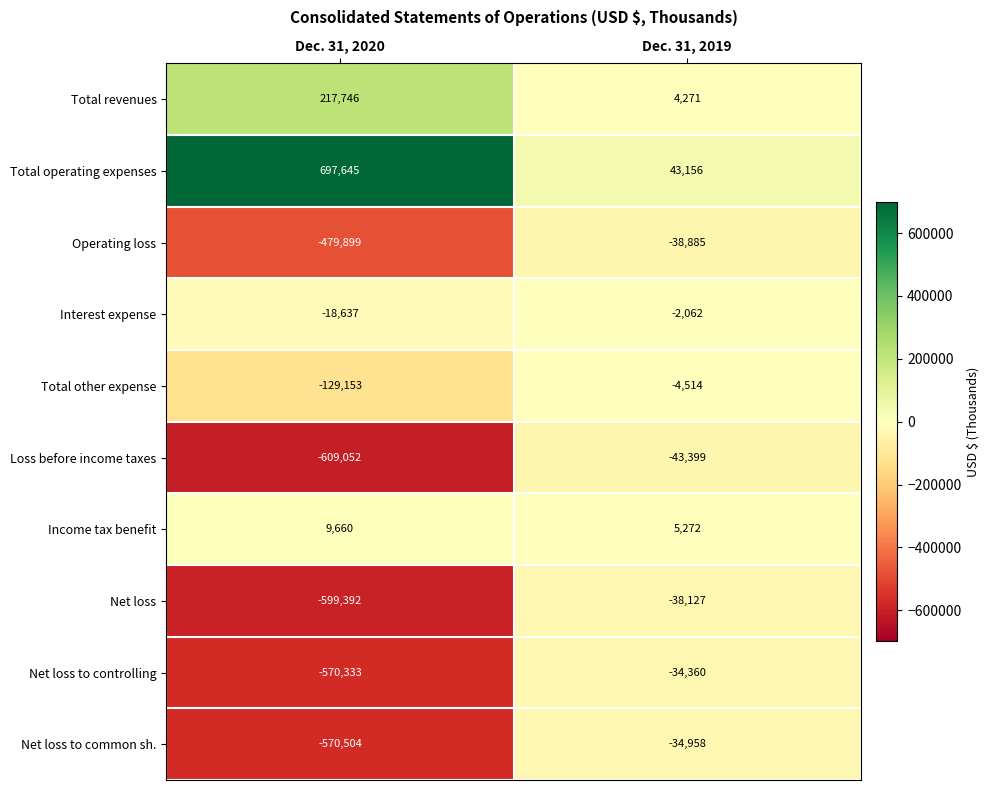

What is the difference between the Total other expense values at Dec. 31, 2019 and Dec. 31, 2020?

124639